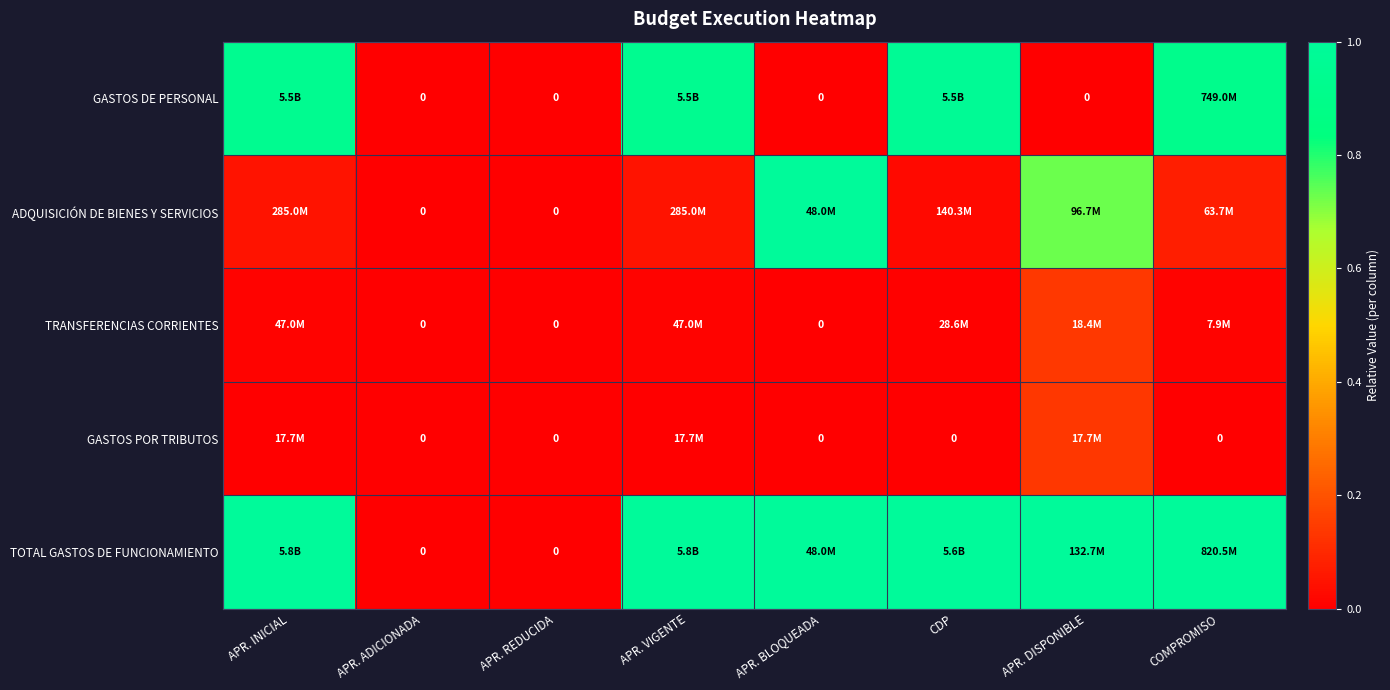

True or false: GASTOS POR TRIBUTOS has a value of 0.1 at APR. DISPONIBLE.

False